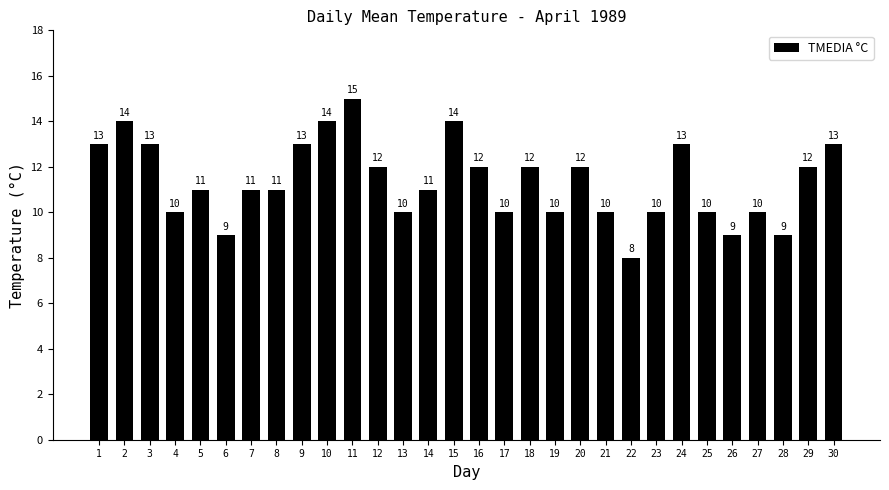

How many bars are there in total?

30